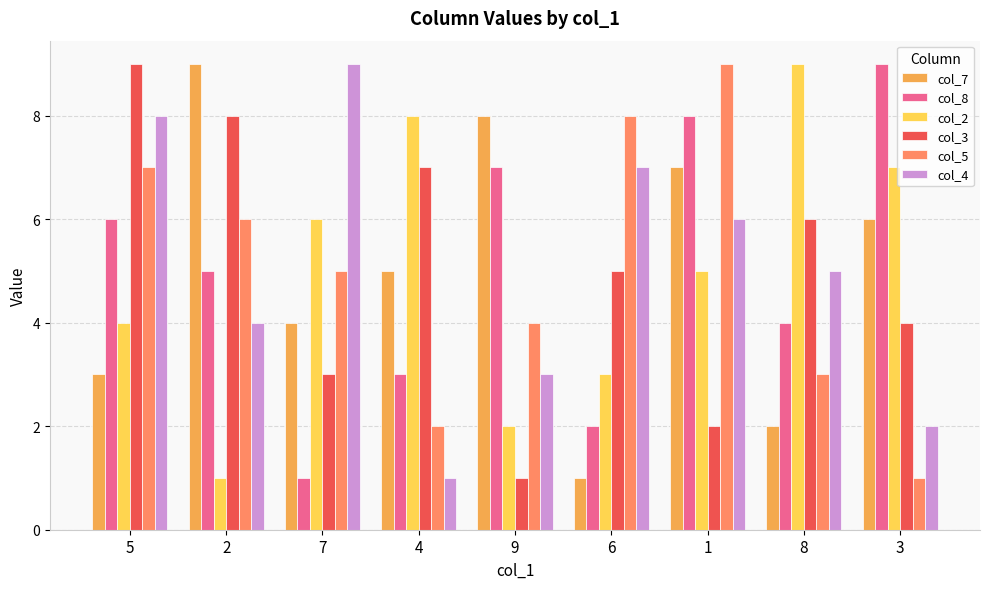

Reading right to left, extract all data points from this chart.

col_7: 6	2	7	1	8	5	4	9	3
col_8: 9	4	8	2	7	3	1	5	6
col_2: 7	9	5	3	2	8	6	1	4
col_3: 4	6	2	5	1	7	3	8	9
col_5: 1	3	9	8	4	2	5	6	7
col_4: 2	5	6	7	3	1	9	4	8